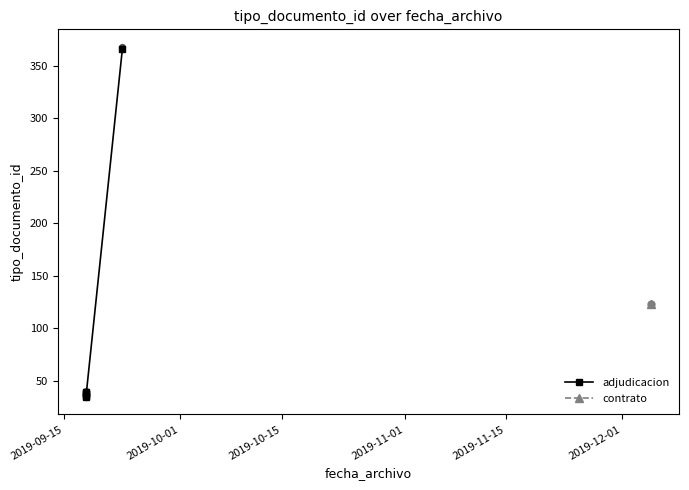

What is the change in value from 2019-09-15 to 2019-12-01?

+331